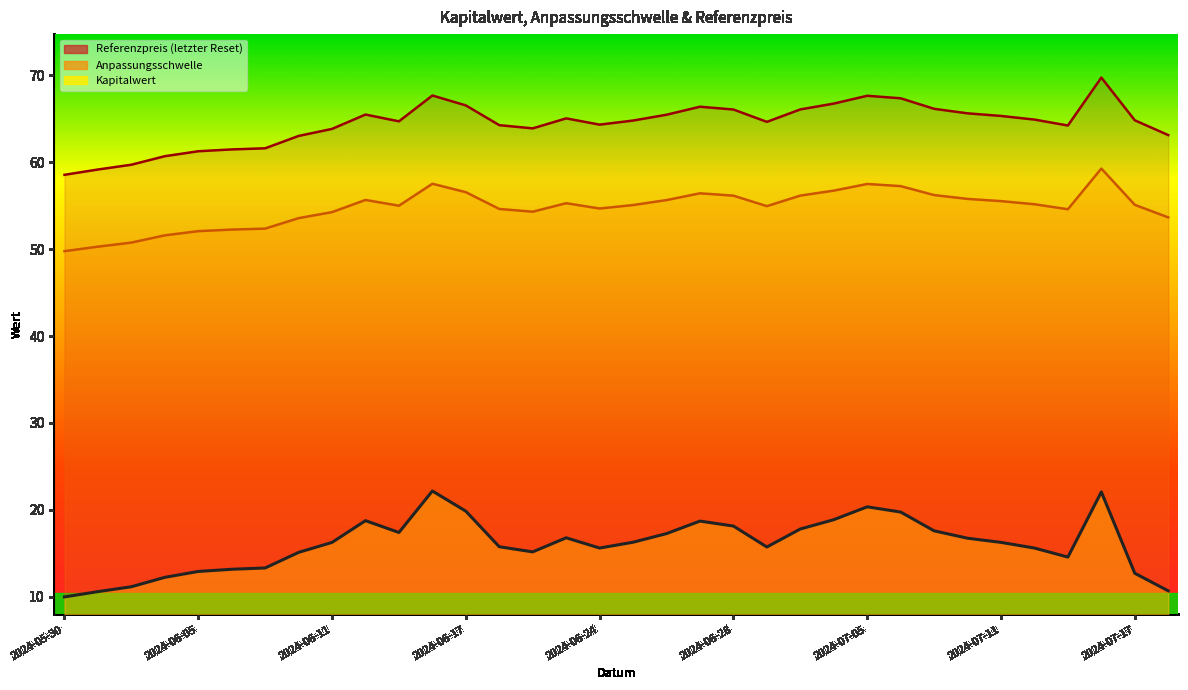

True or false: Referenzpreis and Kapitalwert intersect in this chart.

False